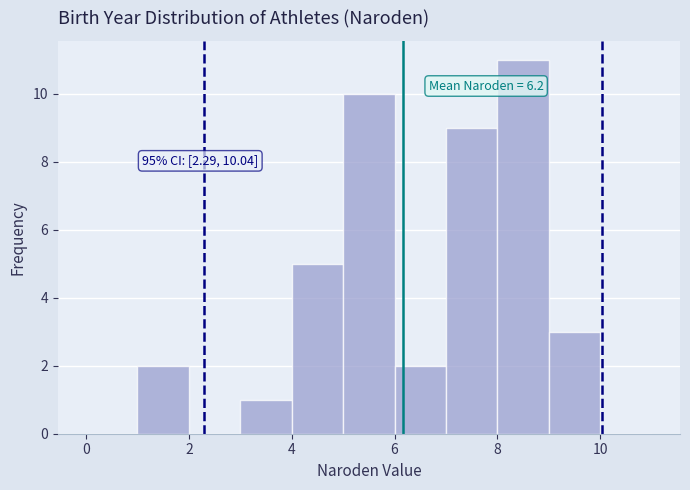

Over which range of the x-axis is the bar tallest?

8 to 9